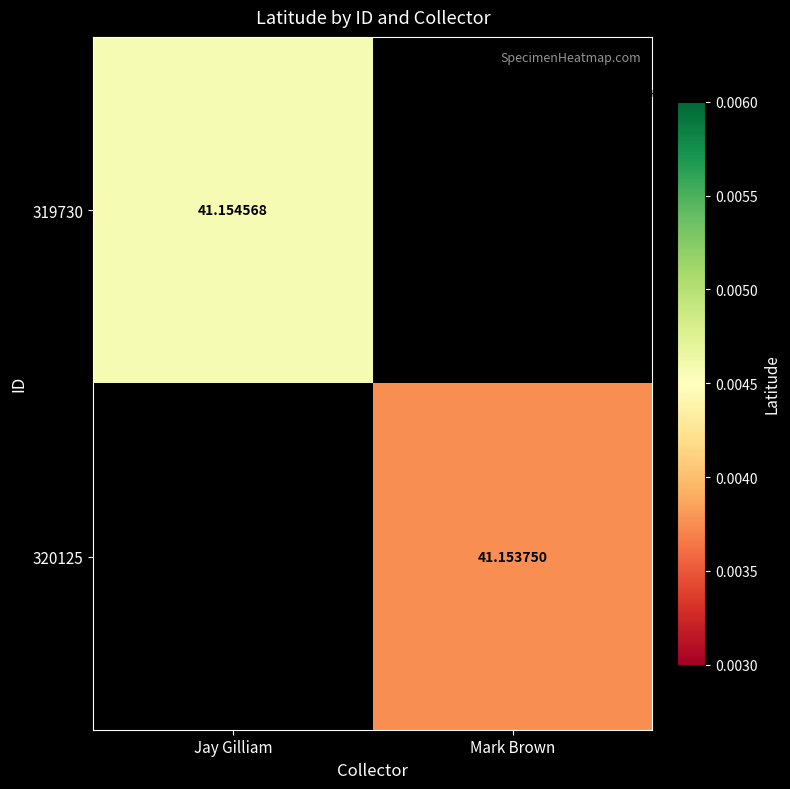

Is the value of 320125 at Mark Brown greater than the value of 319730 at Jay Gilliam?

No